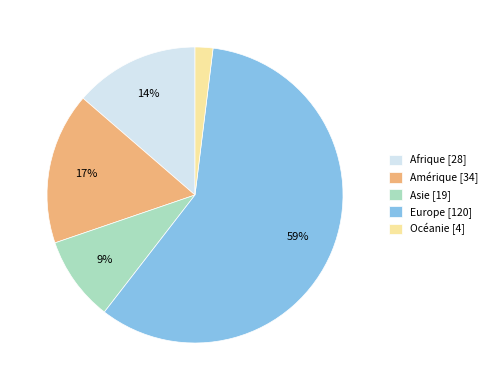

Does Amérique represent more than half of the total?

No